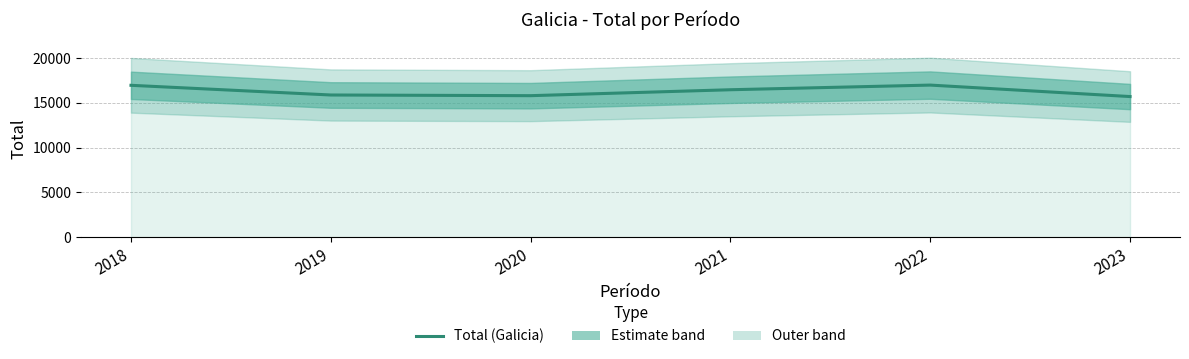

Which label corresponds to the smallest value in the chart?

2023